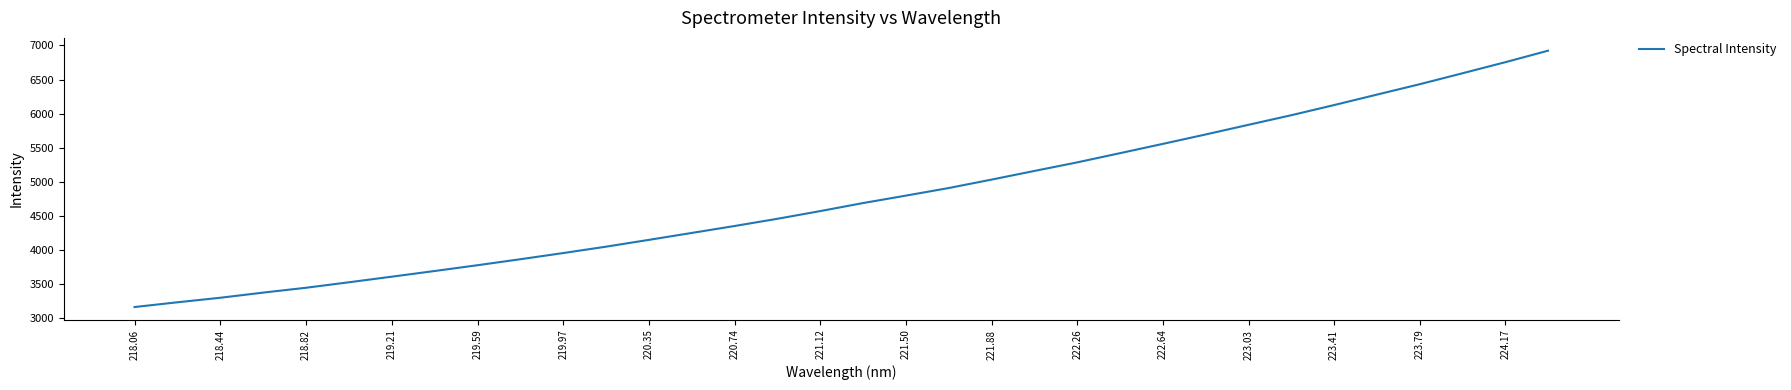

What is the smallest value displayed?

3155.9